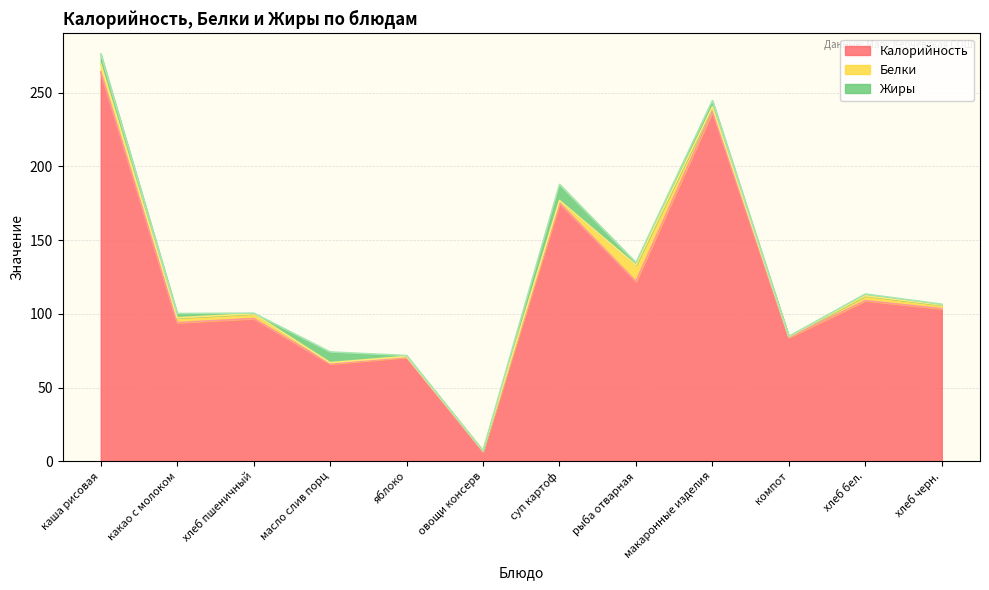

At which label is Калорийность closest to 135?

рыба отварная